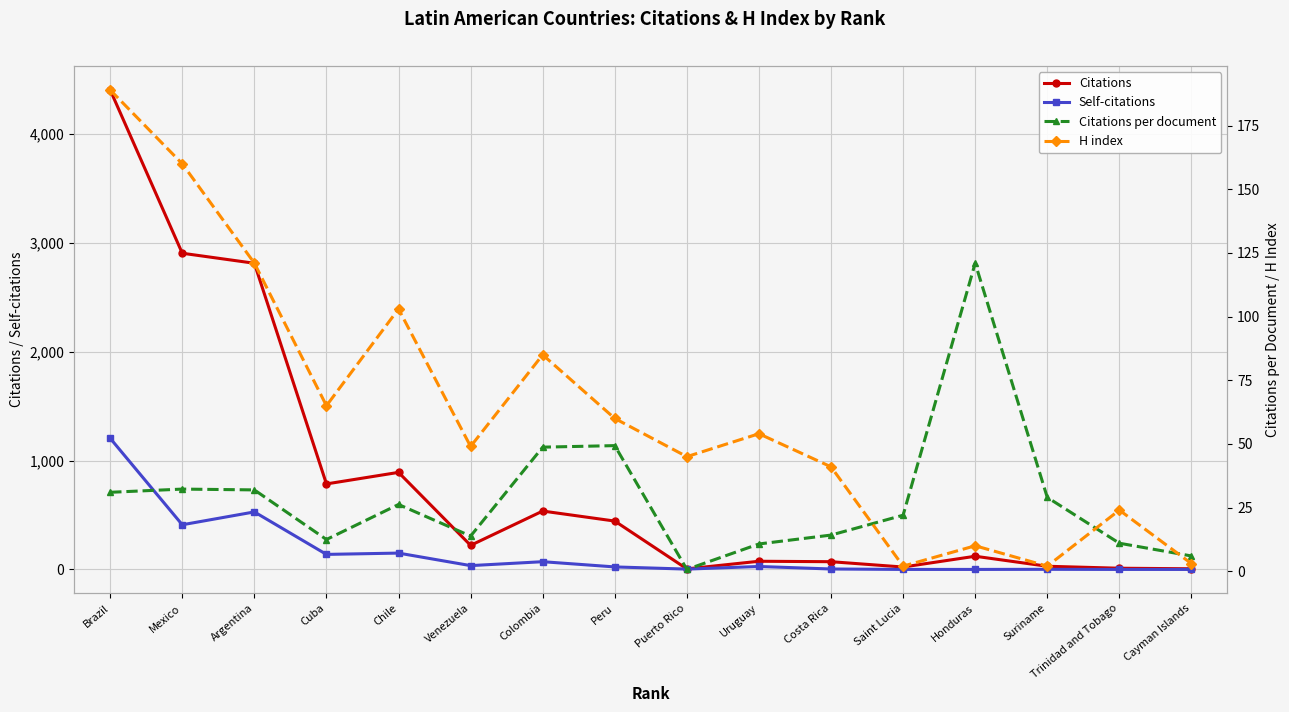

What position from the right is Cuba?

13